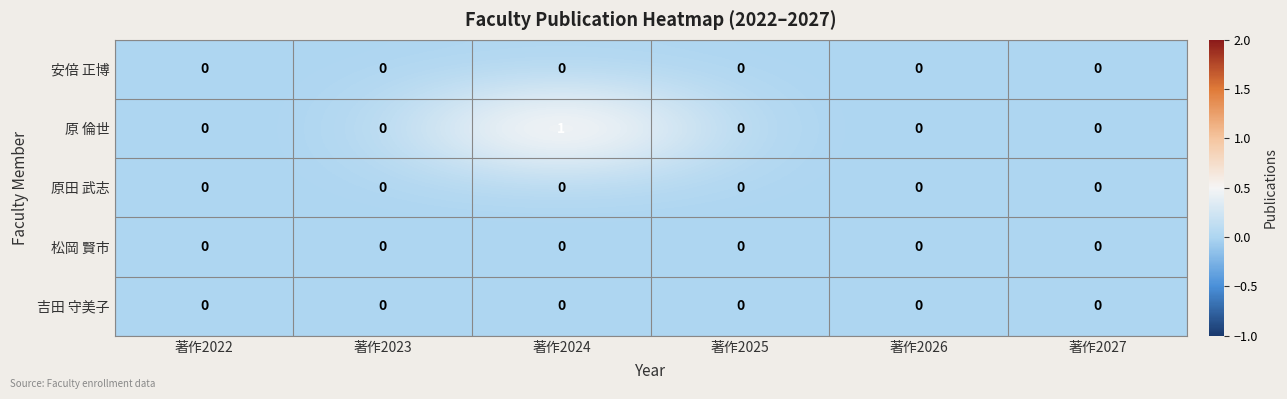

Which series has the largest total across all categories?

原 倫世